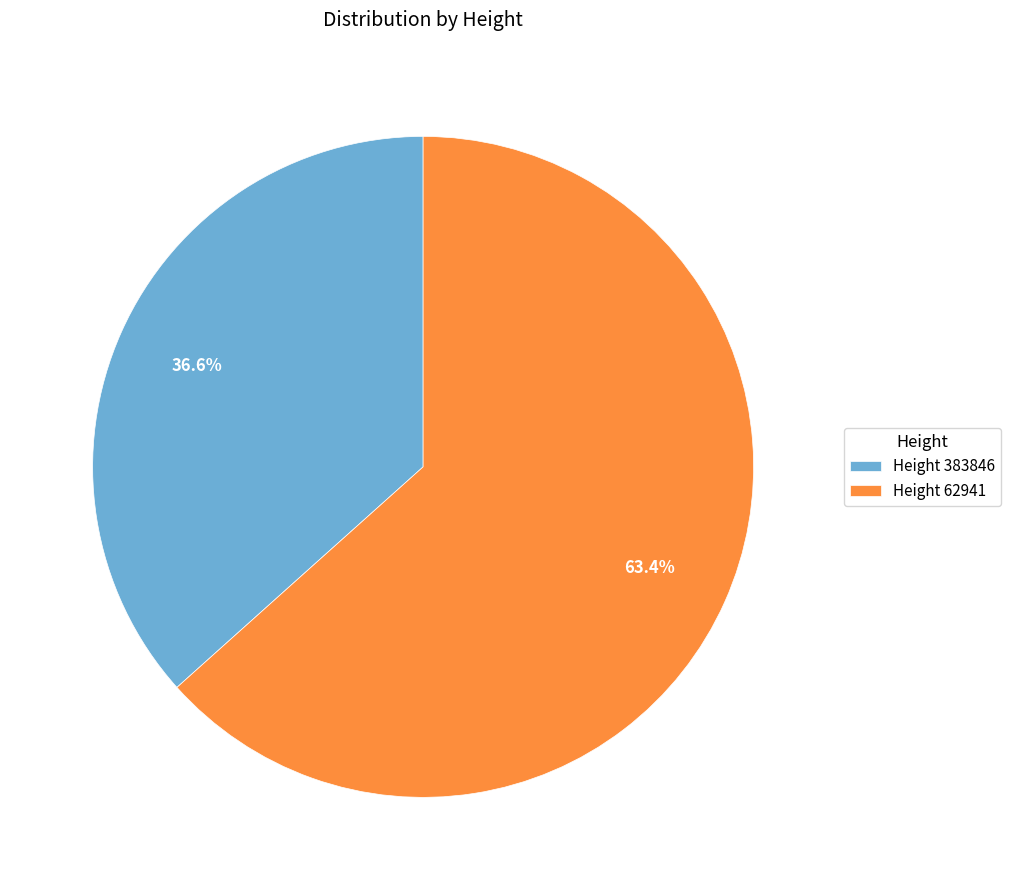

What portion of the pie excludes Height 62941?

36.6%